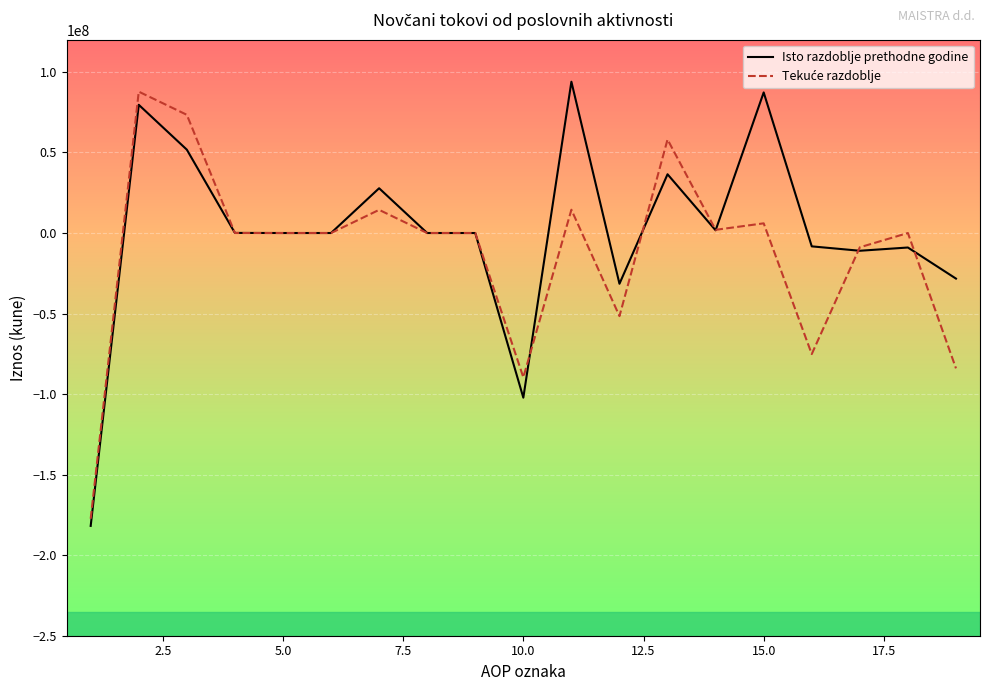

What is the maximum value shown in the chart?

93933694